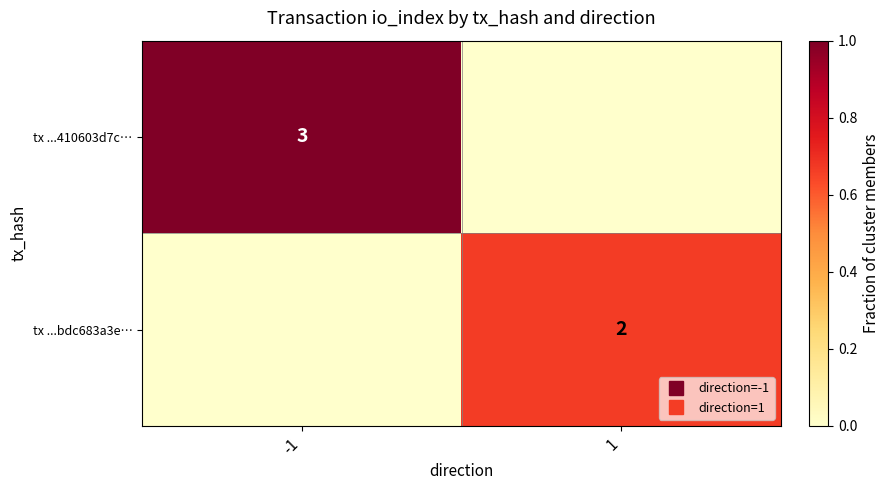

What is the highest value of the tx ...410603d7c… series?

1.0